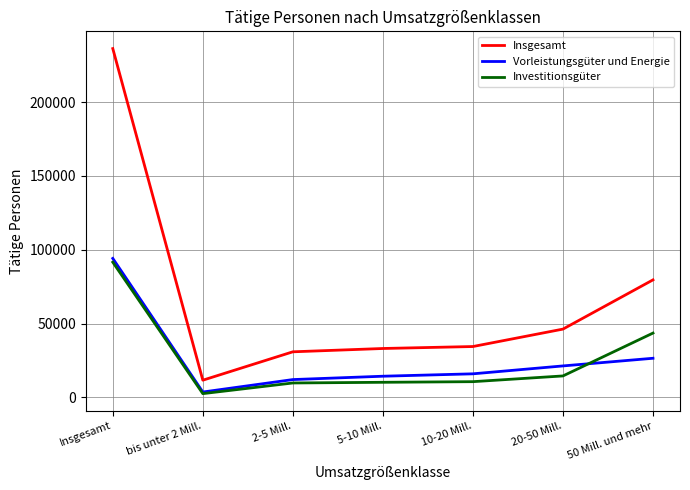

True or false: Insgesamt and Investitionsgüter intersect in this chart.

False